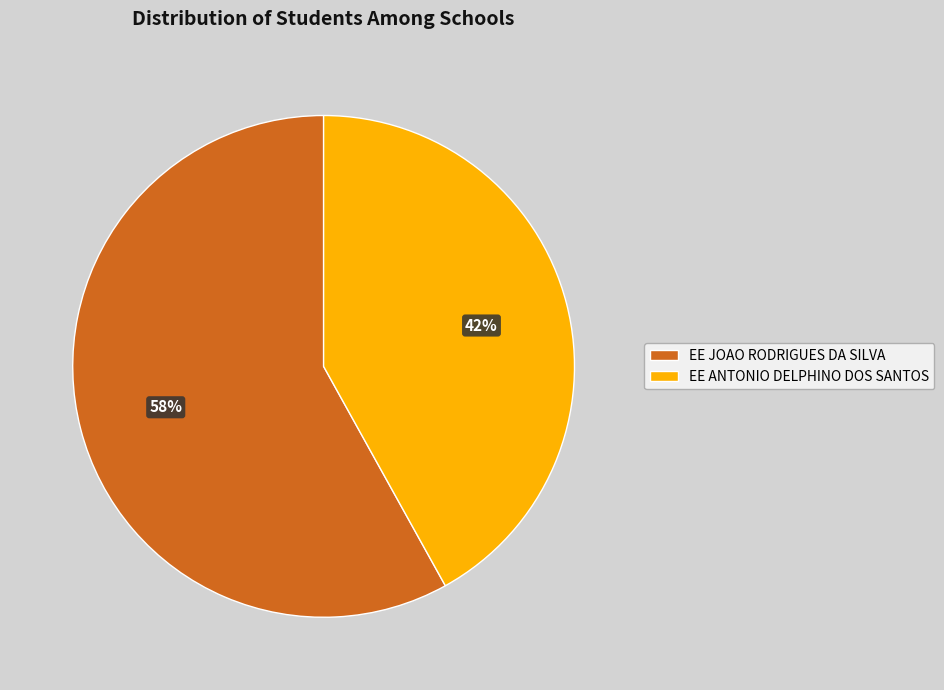

What is the smallest slice in the pie chart?

EE ANTONIO DELPHINO DOS SANTOS